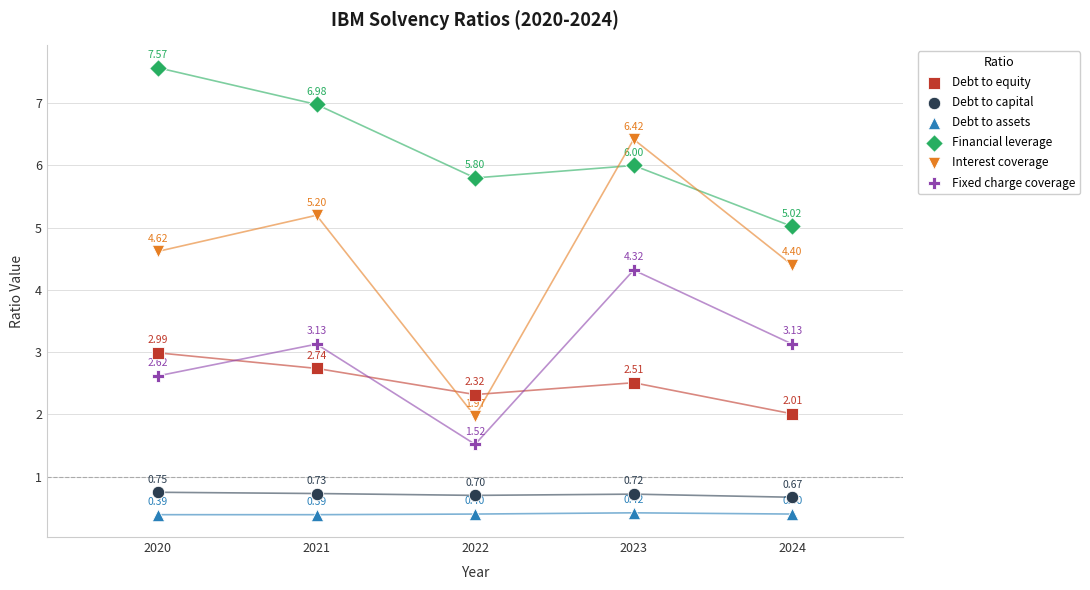

Across all data points, what is the range of X values (max minus min)?

4.0